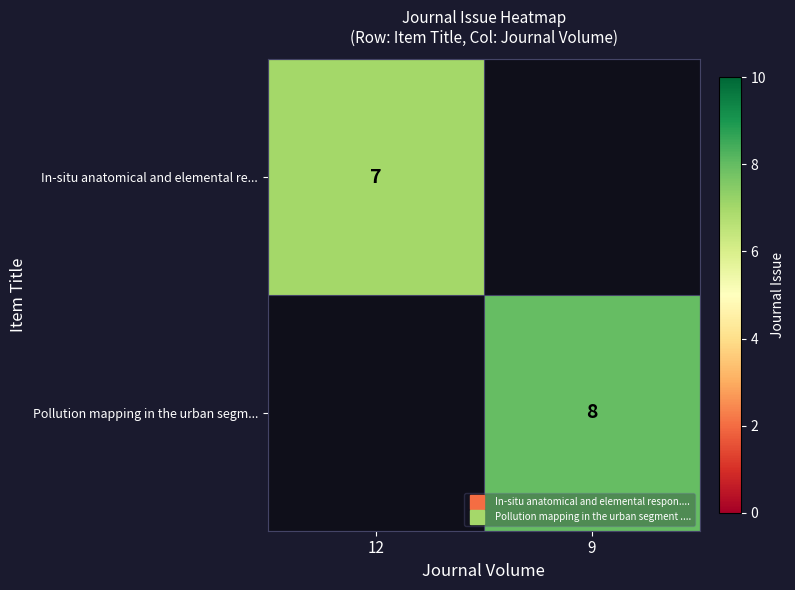

At how many categories does at least one series exceed 7?

1